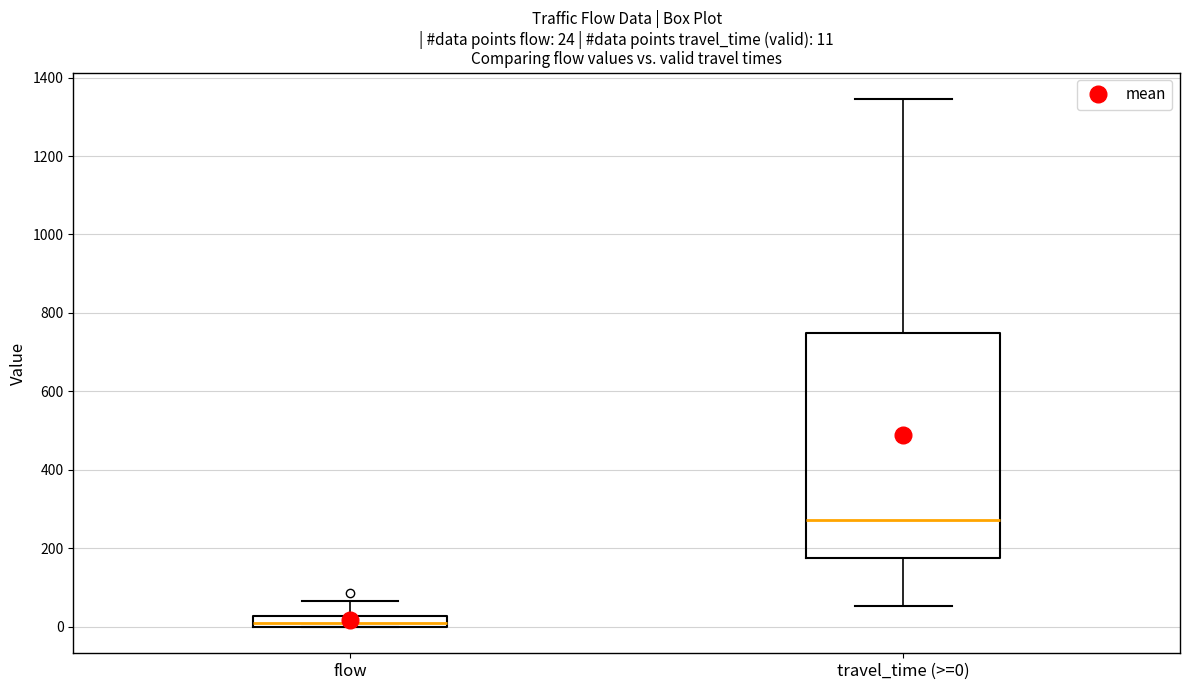

Comparing the boxes themselves (not the whiskers), which one is the tallest?

travel_time (>=0)